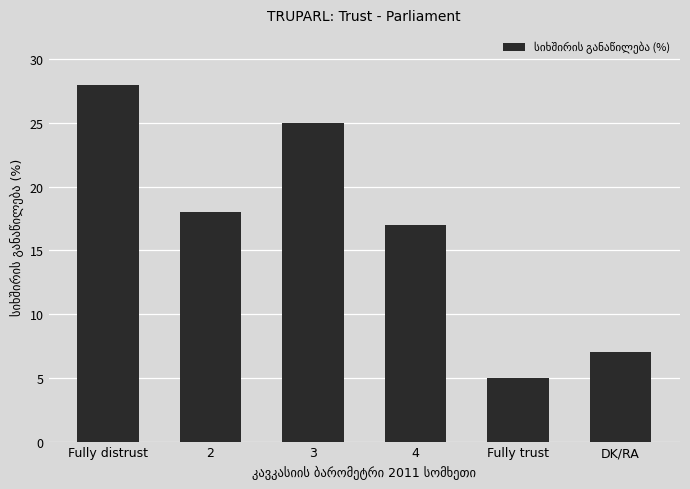

Count the number of categories in the chart.

6